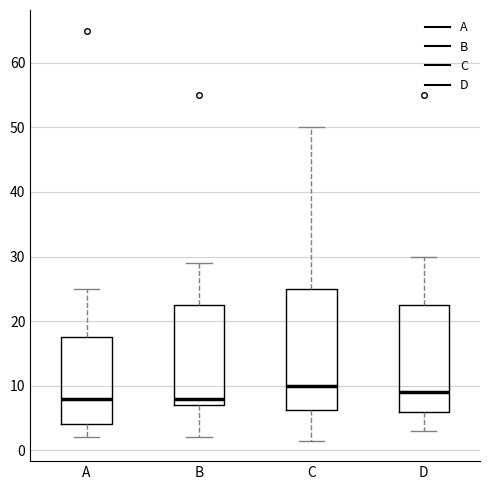

Comparing the boxes themselves (not the whiskers), which one is the tallest?

C